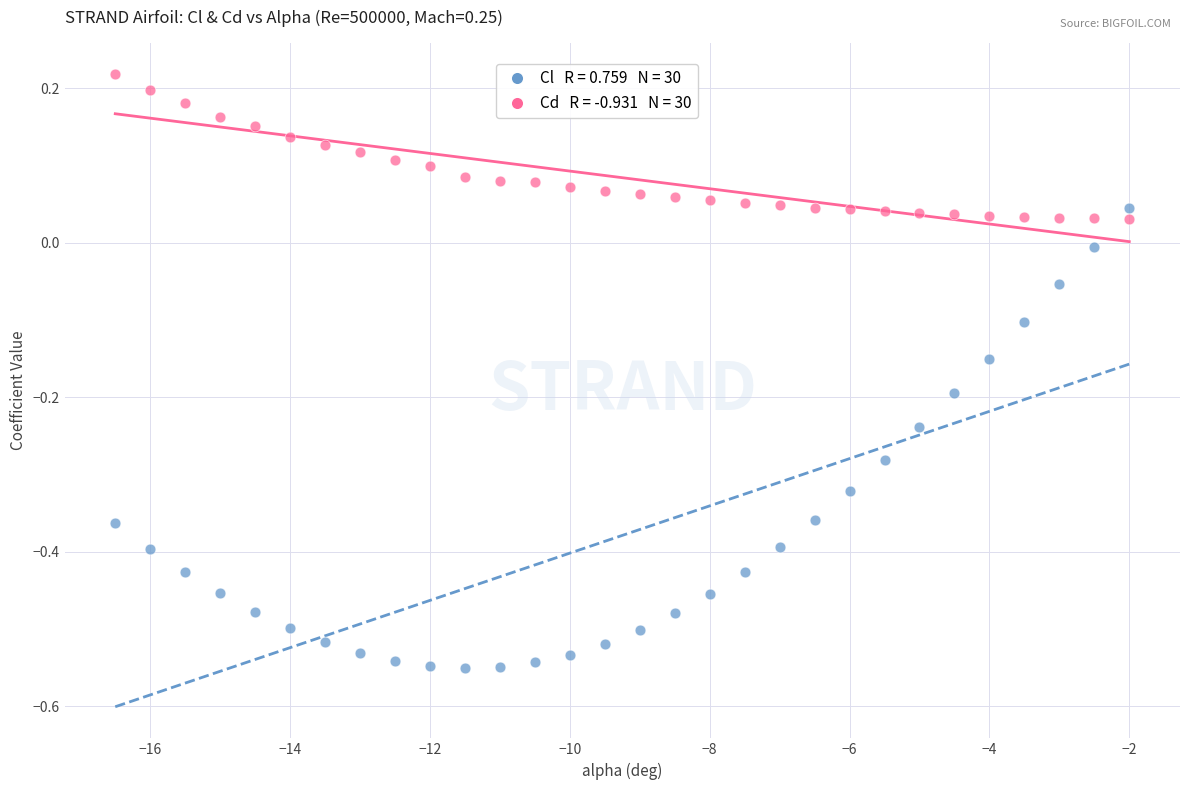

Across all data points, what is the range of Y values (max minus min)?

0.8